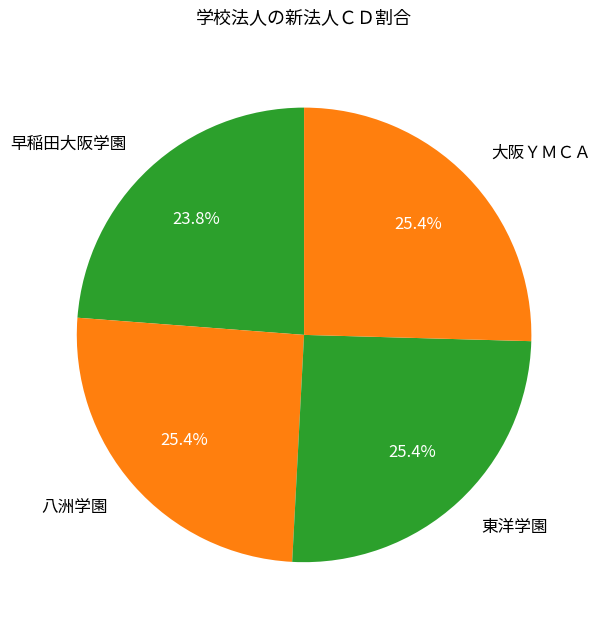

Does 東洋学園 account for over 50% of the chart?

No